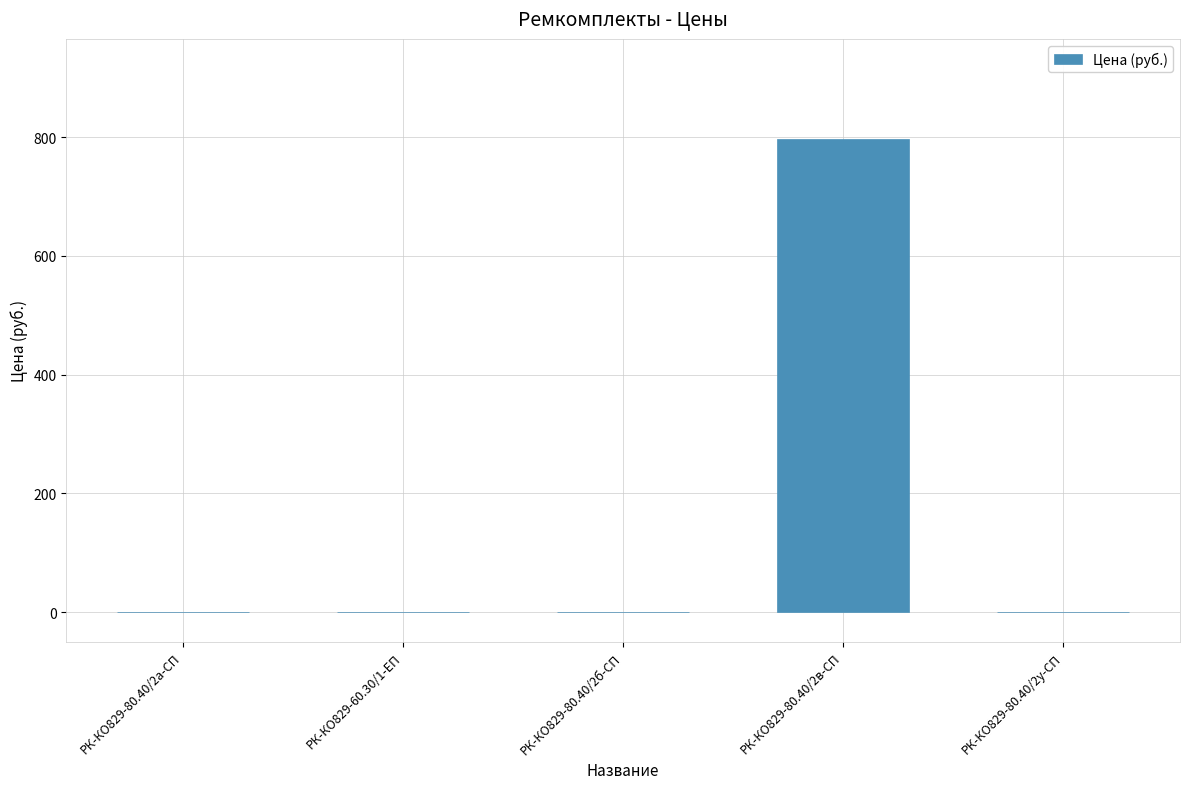

How many categories are shown in the chart?

5